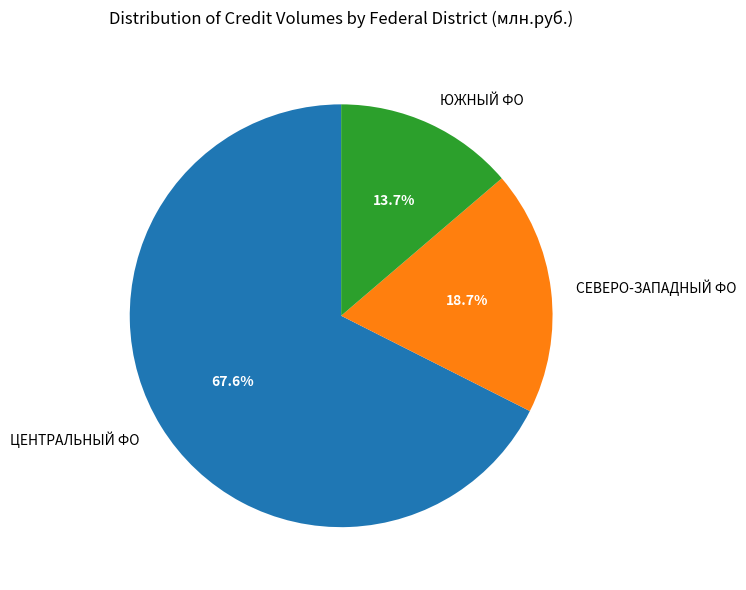

Does any single category account for the majority?

Yes